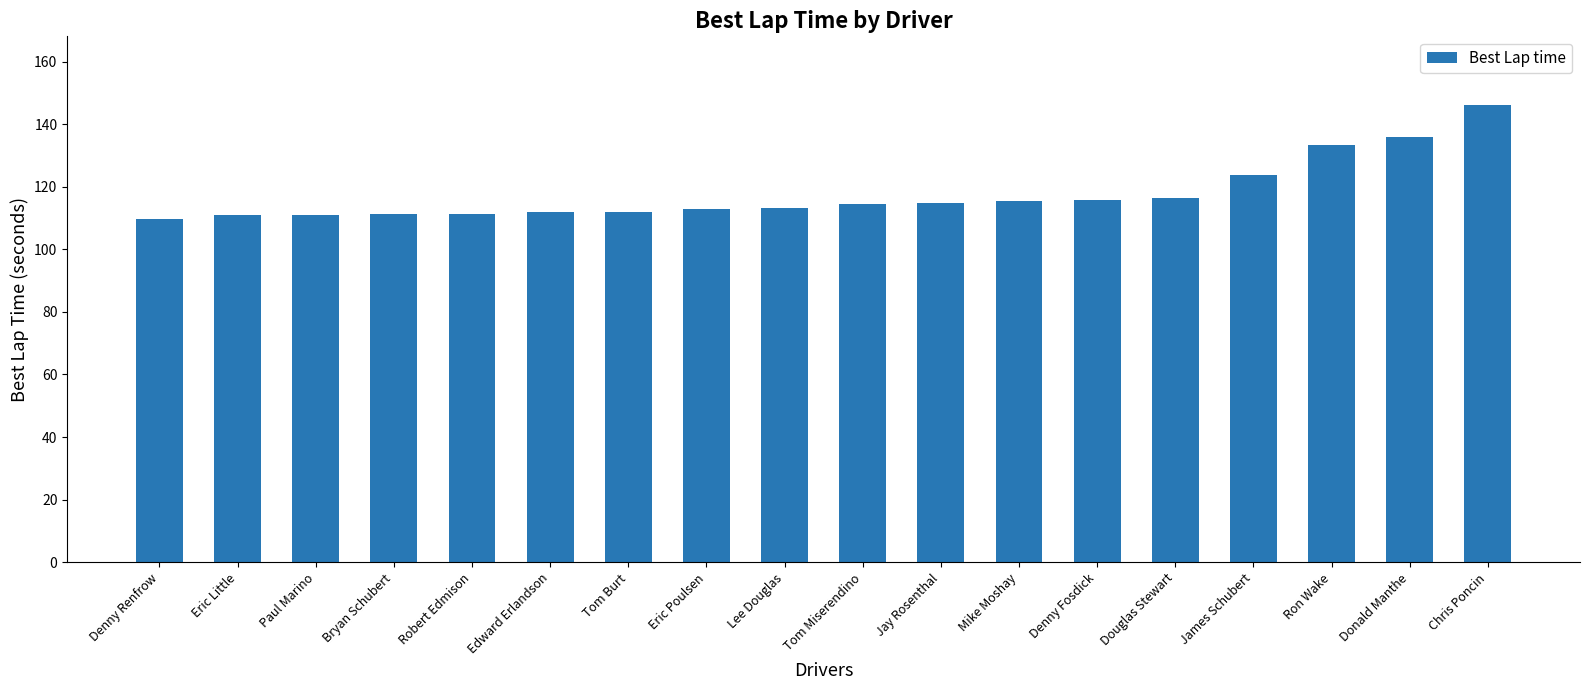

What is the sum of all values?

2120.1